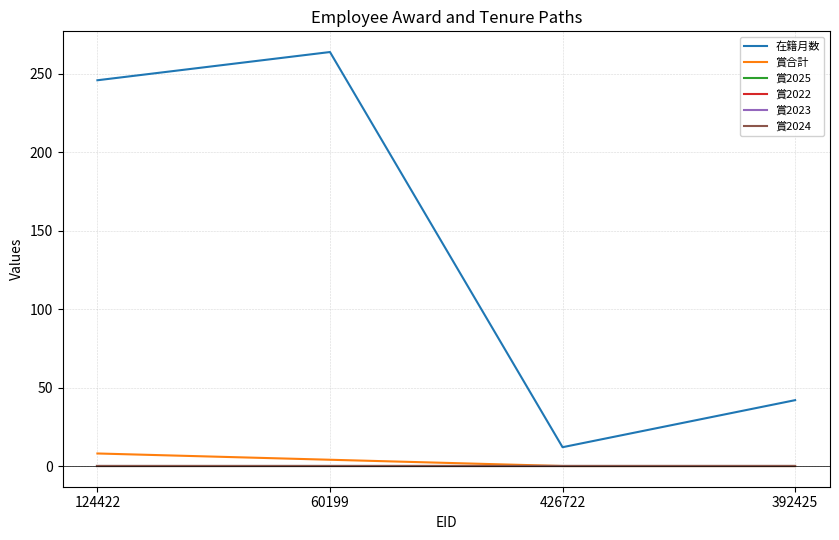

Does the chart display data point markers on the line(s)?

No